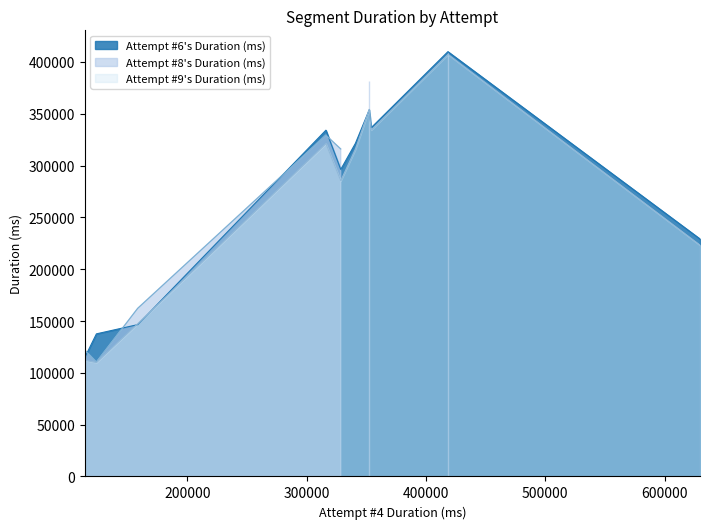

What is the minimum value for Attempt #9's Duration (ms)?

109922